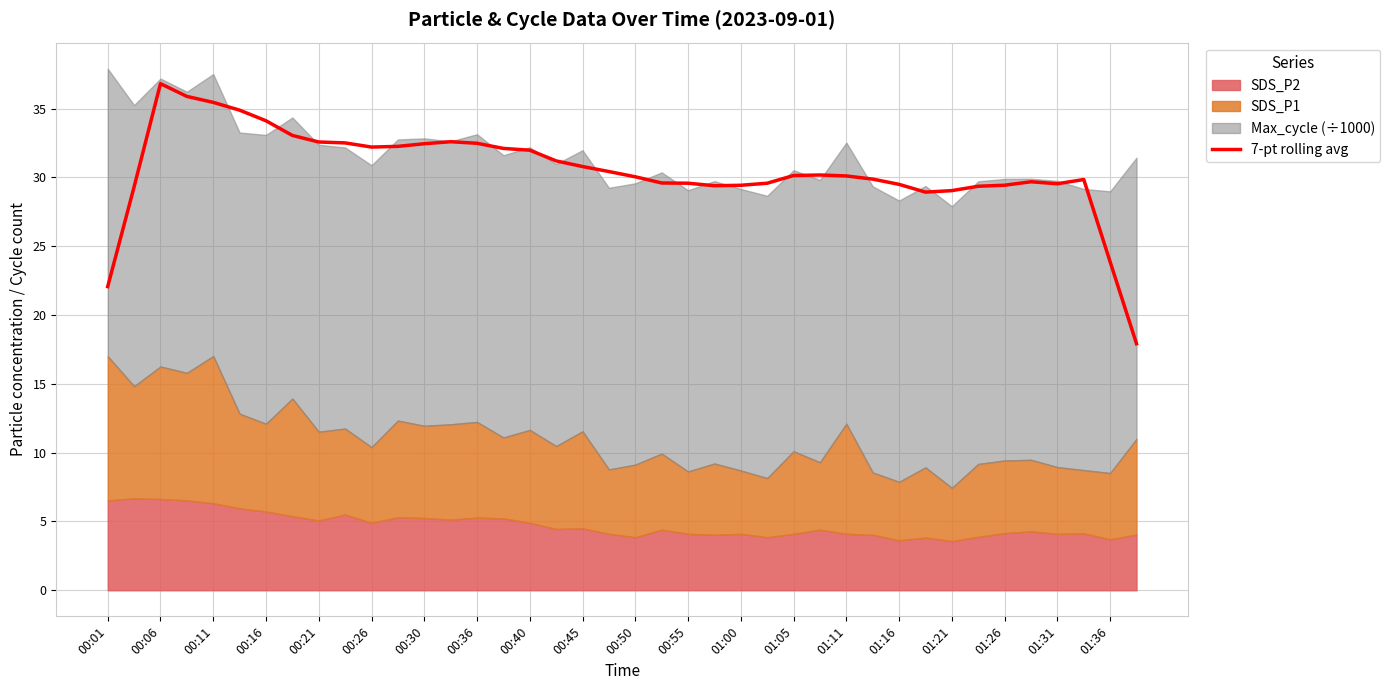

True or false: the data shows 17.9 at 39.

True